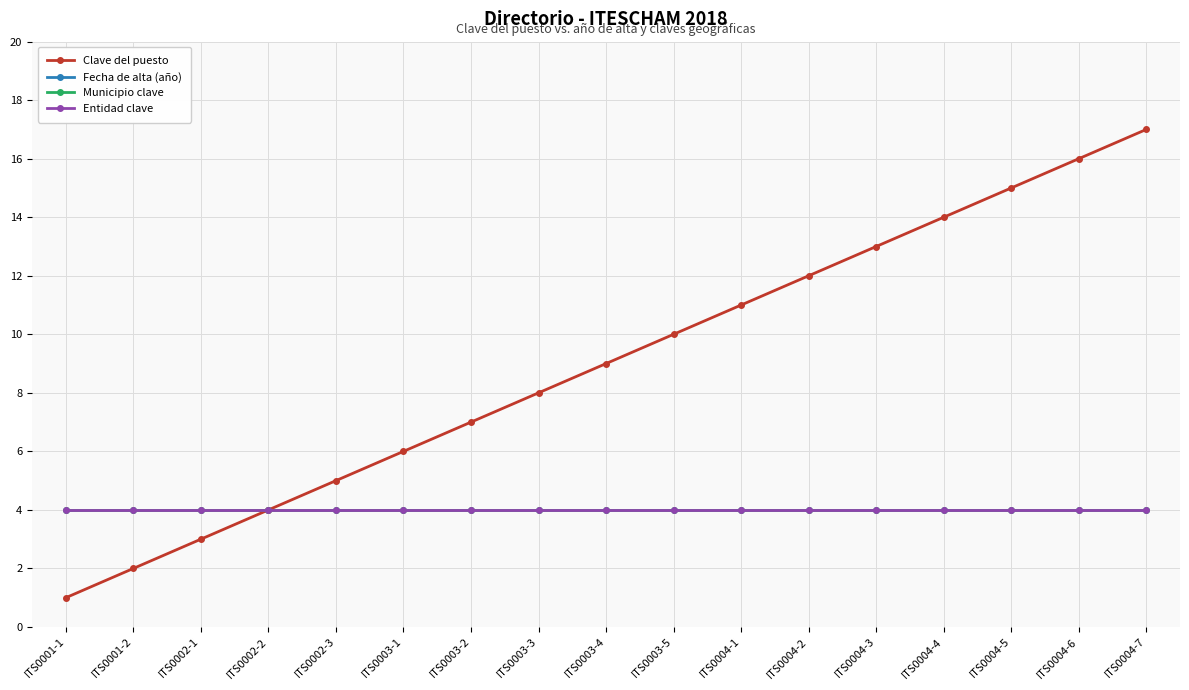

Which series has the largest range (max minus min)?

Clave del puesto